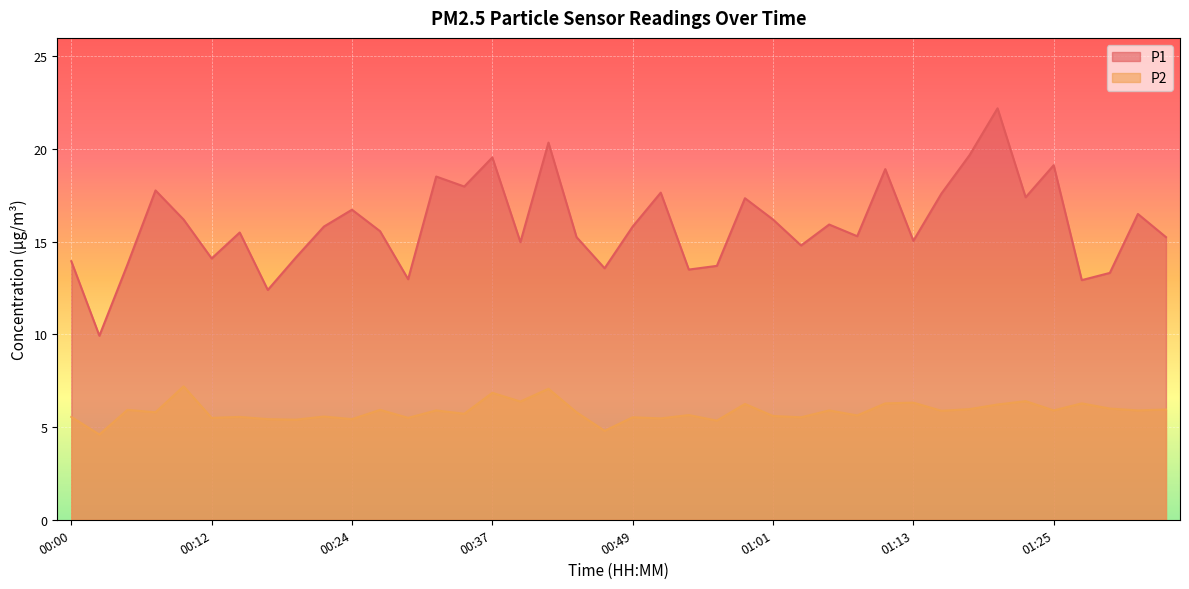

Reading left to right, what are all the values shown in this chart?

P1: 00:00=13.9	00:03=9.9	00:05=13.8	00:07=17.8	00:10=16.2	00:12=14.1	00:15=15.5	00:17=12.4	00:20=14.2	00:22=15.8	00:24=16.7	00:27=15.6	00:29=13.0	00:32=18.5	00:34=18.0	00:37=19.6	00:39=15.0	00:41=20.4	00:44=15.2	00:46=13.6	00:49=15.8	00:51=17.6	00:54=13.5	00:56=13.7	00:59=17.4	01:01=16.2	01:03=14.8	01:06=15.9	01:08=15.3	01:11=18.9	01:13=15.1	01:16=17.6	01:18=19.7	01:21=22.2	01:23=17.4	01:25=19.1	01:28=12.9	01:31=13.3	01:33=16.5	01:36=15.2
P2: 00:00=5.5	00:03=4.6	00:05=5.9	00:07=5.8	00:10=7.2	00:12=5.5	00:15=5.5	00:17=5.4	00:20=5.4	00:22=5.6	00:24=5.4	00:27=5.9	00:29=5.5	00:32=5.9	00:34=5.7	00:37=6.8	00:39=6.4	00:41=7.1	00:44=5.8	00:46=4.8	00:49=5.5	00:51=5.5	00:54=5.7	00:56=5.3	00:59=6.2	01:01=5.6	01:03=5.5	01:06=5.9	01:08=5.6	01:11=6.3	01:13=6.3	01:16=5.9	01:18=6.0	01:21=6.2	01:23=6.4	01:25=5.9	01:28=6.3	01:31=6.0	01:33=5.9	01:36=6.0